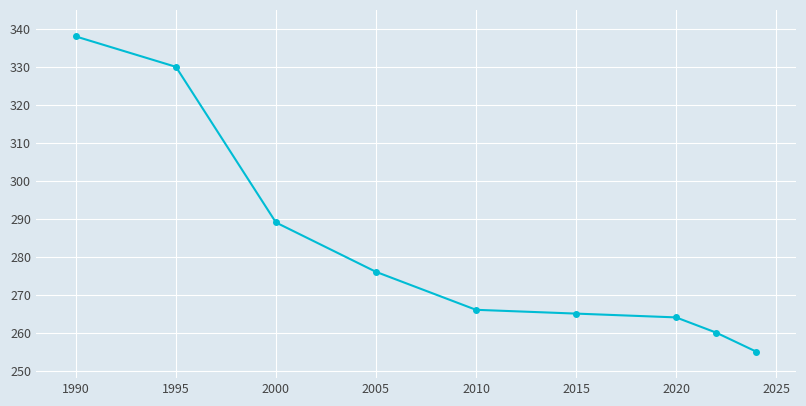

What is the average value?

283